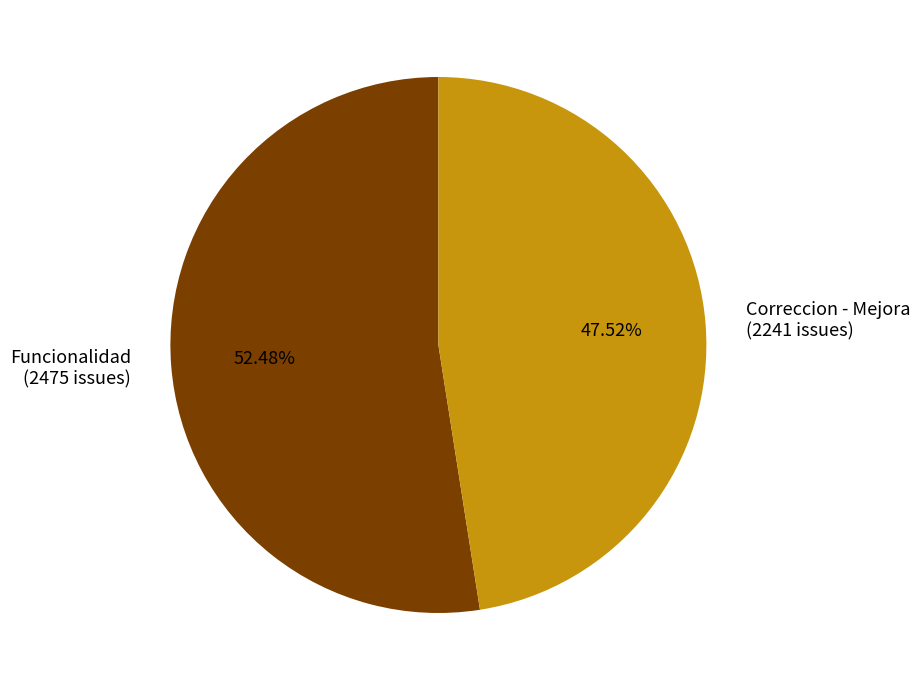

The Funcionalidad slice represents 52% of the pie. True or false?

True